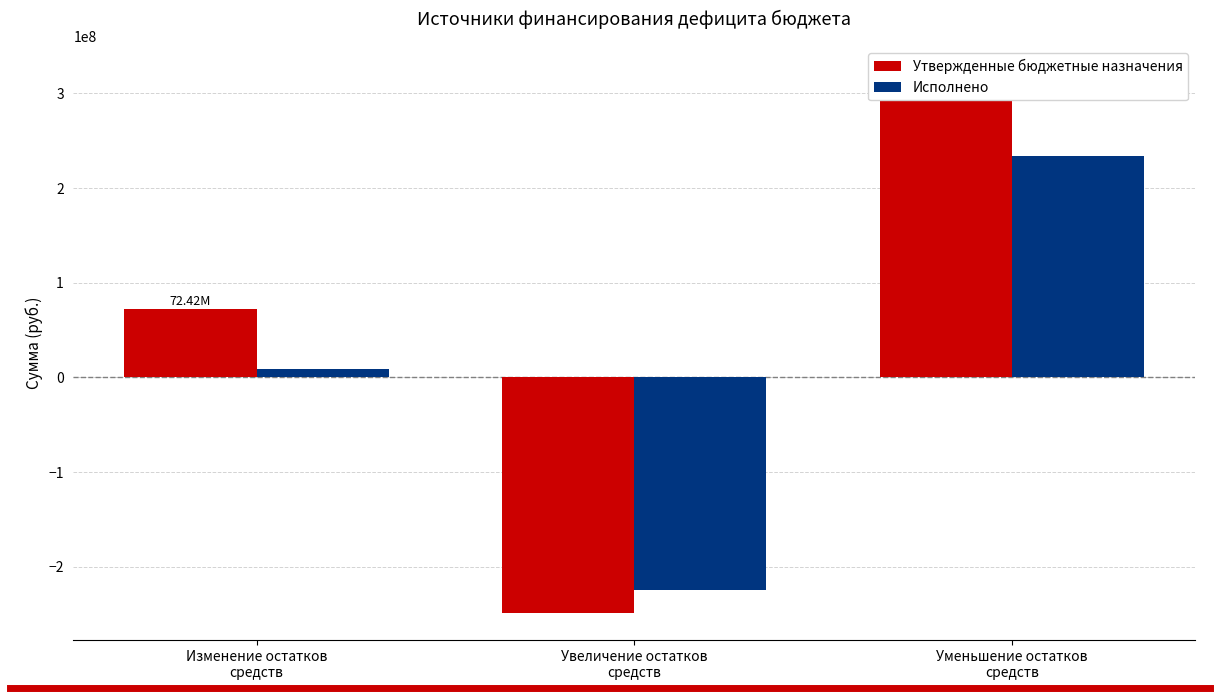

What are all the series names shown in the legend?

Утвержденные бюджетные назначения, Исполнено